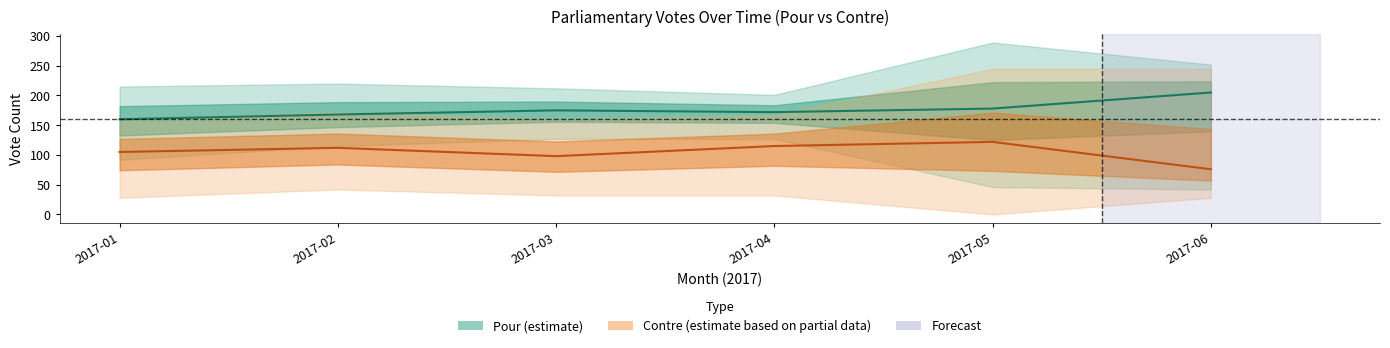

What is the sum of the Contre_lower values at 2017-05 and 2017-04?

32